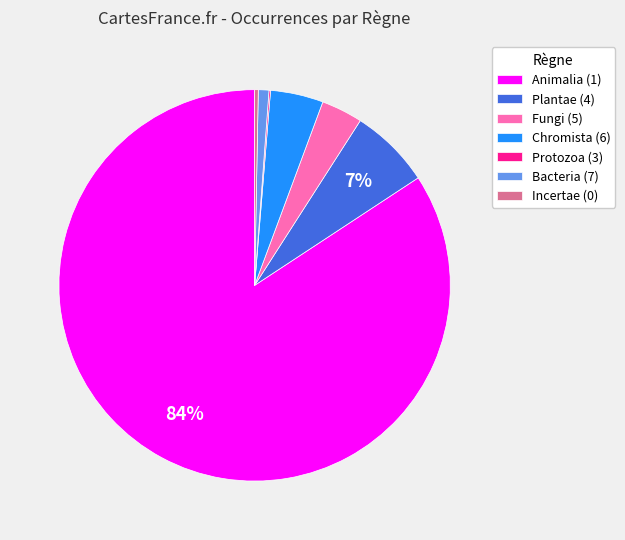

Is the sum of Bacteria (7) and Chromista (6) greater than half?

No